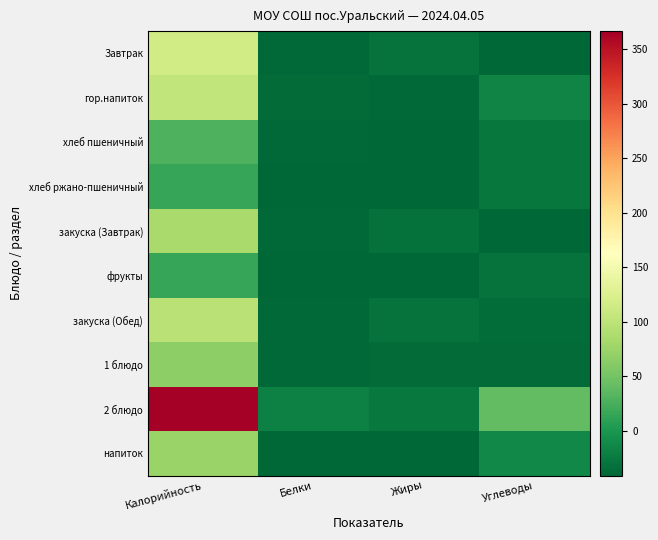

What is the spread (max minus min) of values at Белки?

21.9